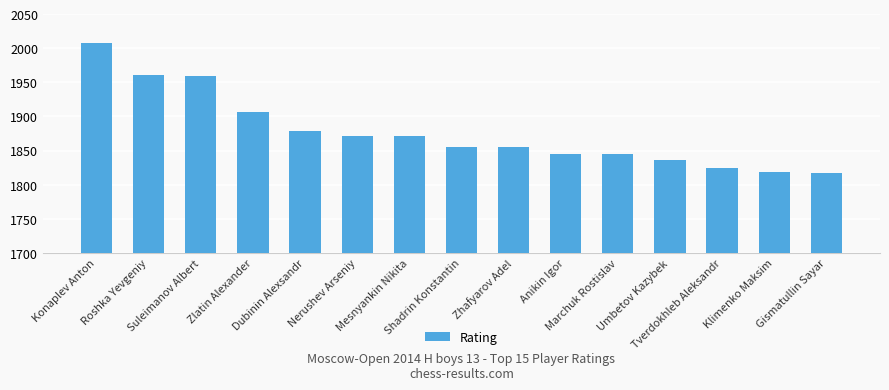

How many bars are there in total?

15